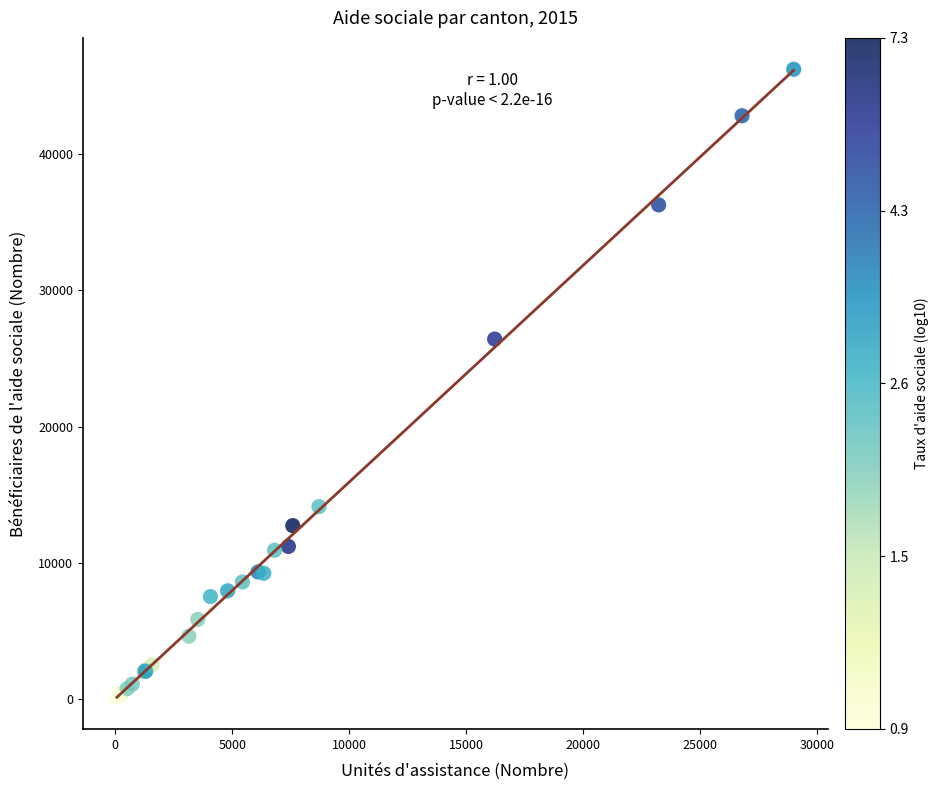

What Y value in the scatter plot is closest to 23176?

26430